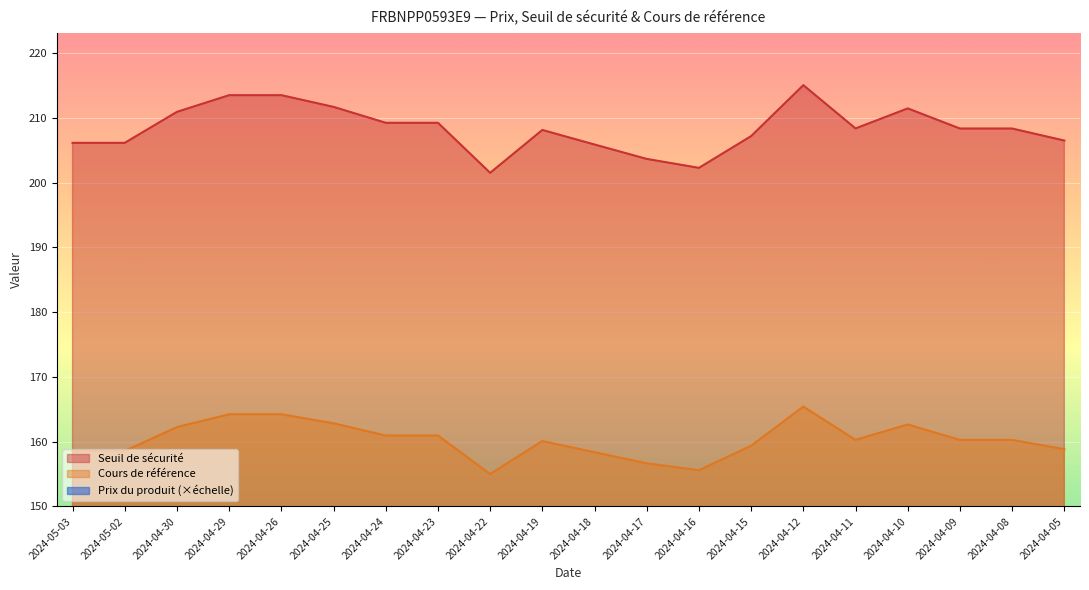

What is the difference between the highest and lowest values at 2024-04-22?

175.8